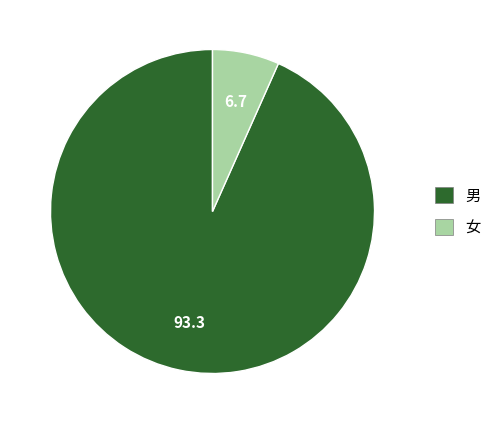

Which category has the smallest portion of the pie?

女